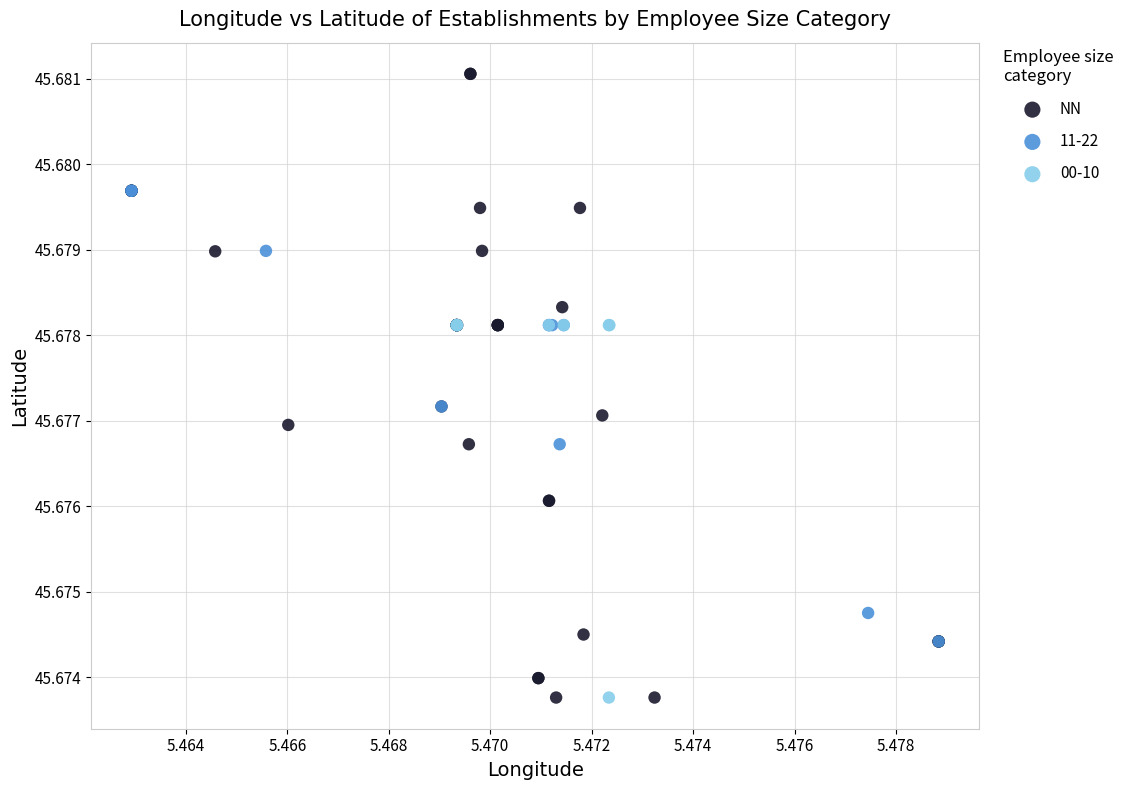

Which series has the widest spread of Y values?

NN